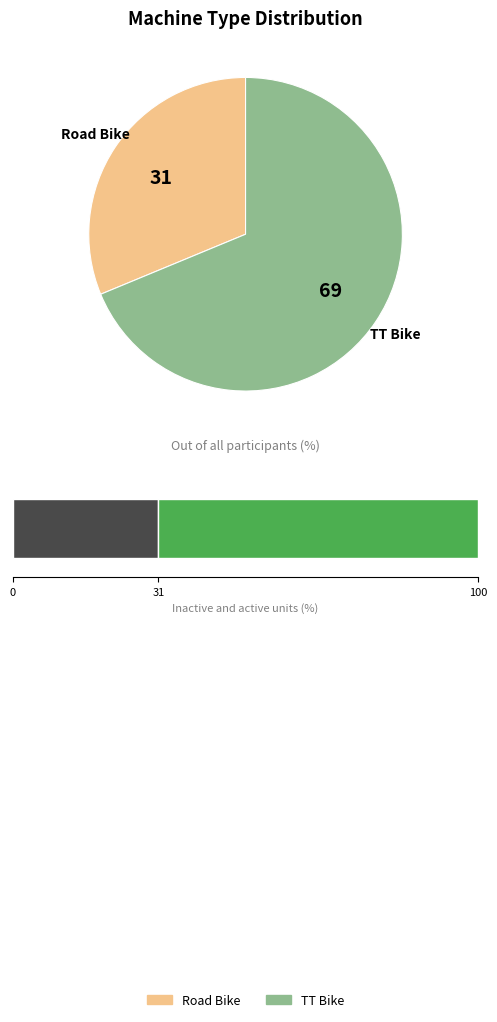

How many segments does this pie chart have?

2